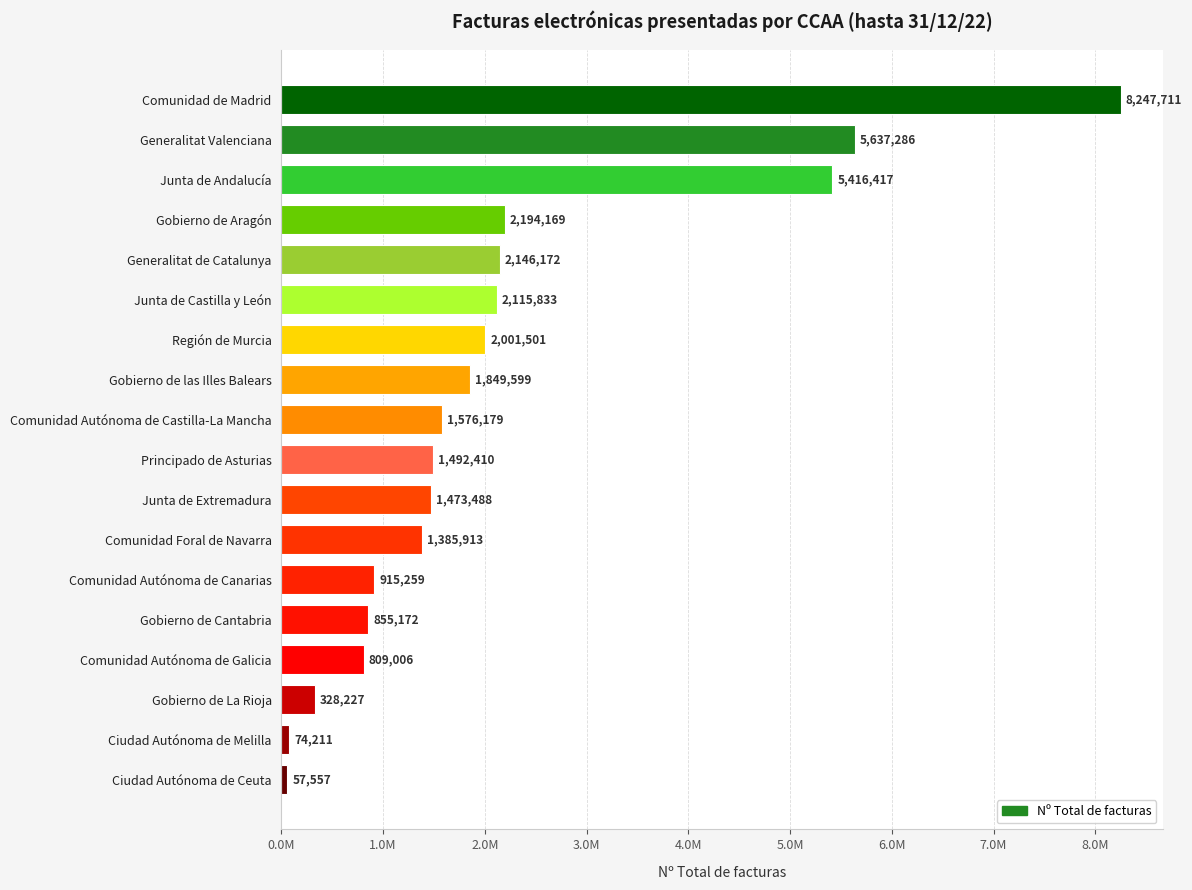

List the labels in order of value, largest first.

Comunidad de Madrid, Generalitat Valenciana, Junta de Andalucía, Gobierno de Aragón, Generalitat de Catalunya, Junta de Castilla y León, Región de Murcia, Gobierno de las Illes Balears, Comunidad Autónoma de Castilla-La Mancha, Principado de Asturias, Junta de Extremadura, Comunidad Foral de Navarra, Comunidad Autónoma de Canarias, Gobierno de Cantabria, Comunidad Autónoma de Galicia, Gobierno de La Rioja, Ciudad Autónoma de Melilla, Ciudad Autónoma de Ceuta